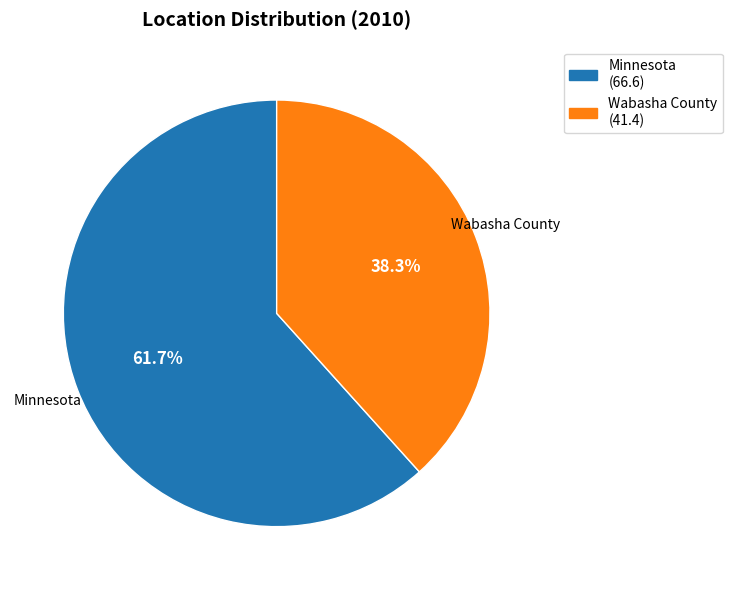

Which category has the smallest portion of the pie?

Wabasha County